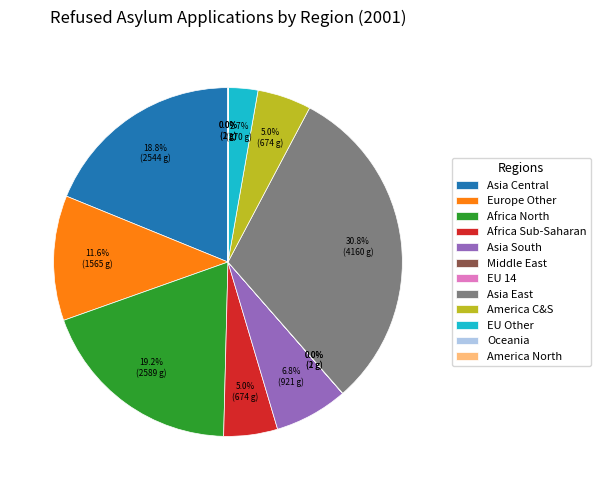

Does any single category account for the majority?

No